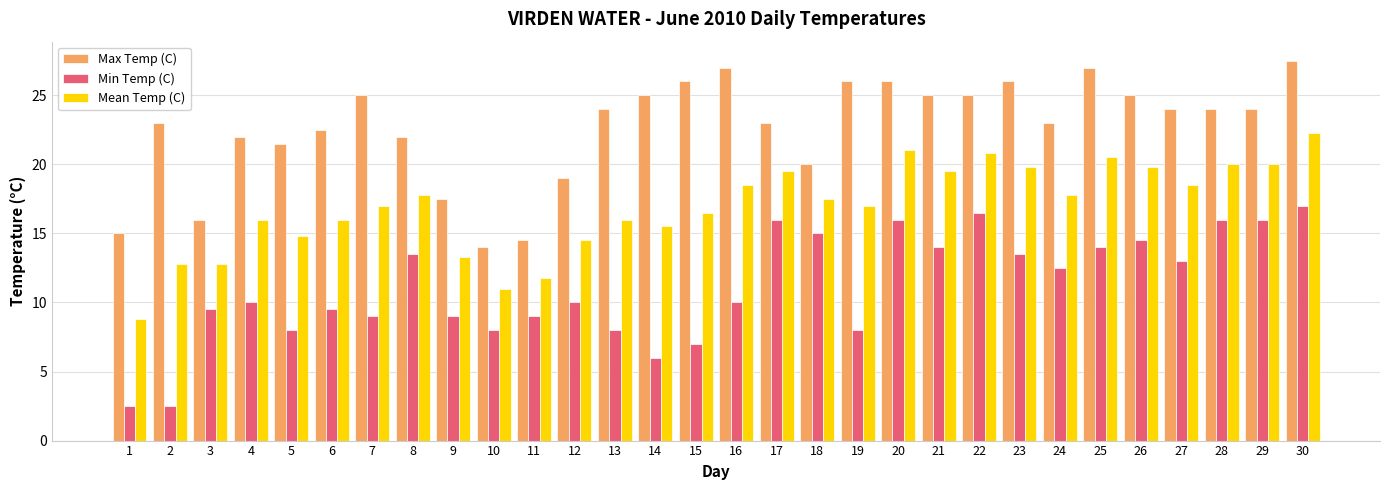

What is the spread (max minus min) of values at 23?

12.5